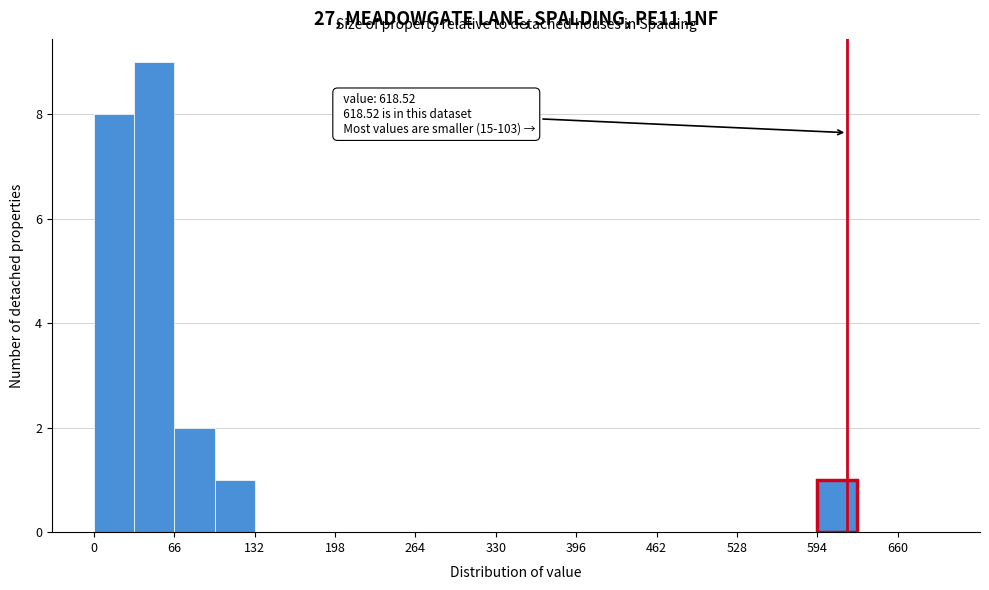

Read against the x-axis, roughly where is the centre of the tallest bar?

50